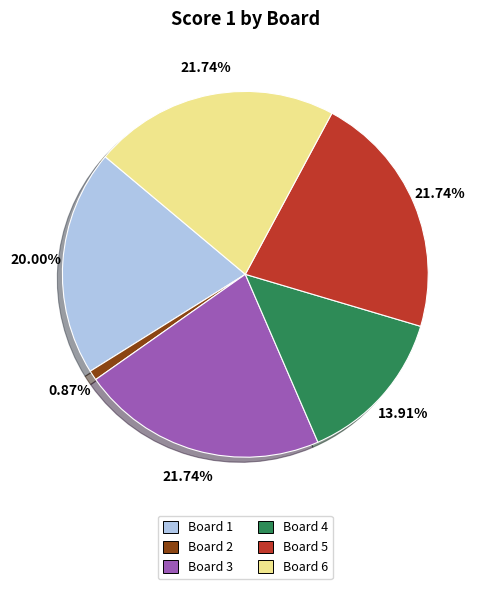

To the nearest percent, what is the combined percentage of Board 2 and Board 1?

21%